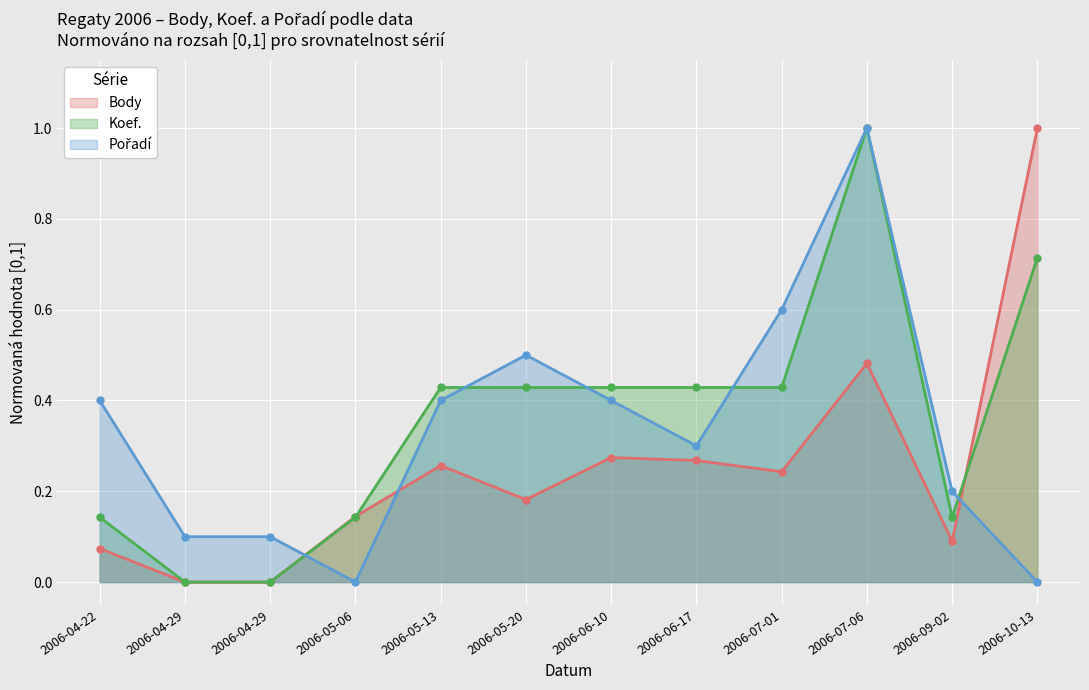

What is the difference between the highest and lowest values at 2006-05-06?

0.1